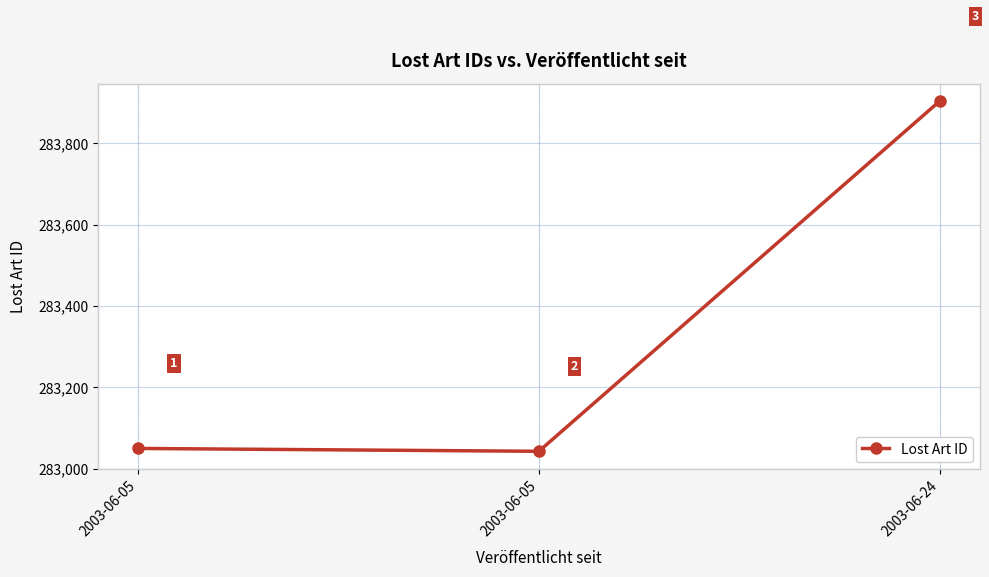

True or false: the data shows 448271 at 2003-06-24.

False